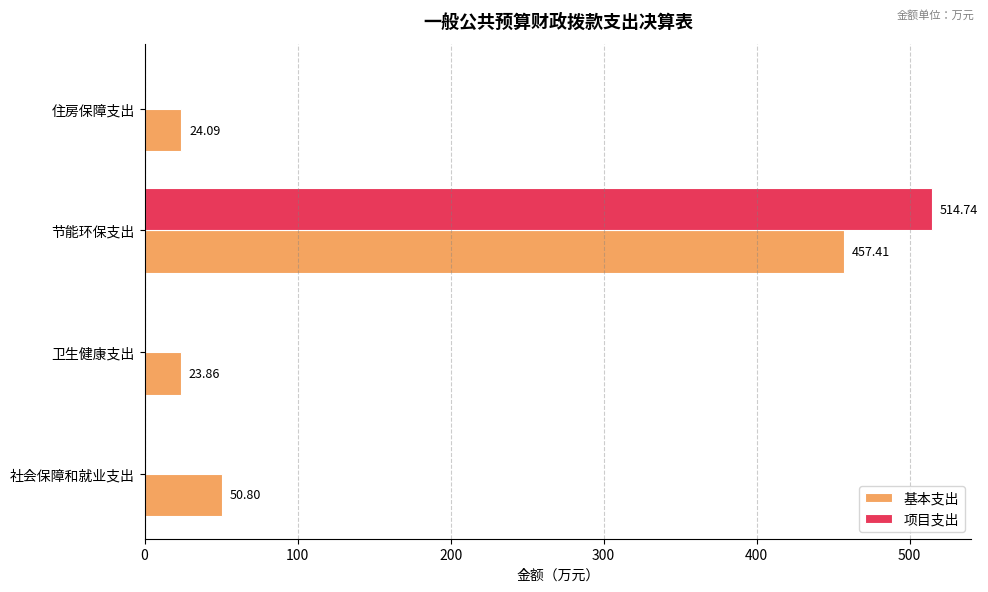

Which series changed the most between 卫生健康支出 and 住房保障支出?

基本支出